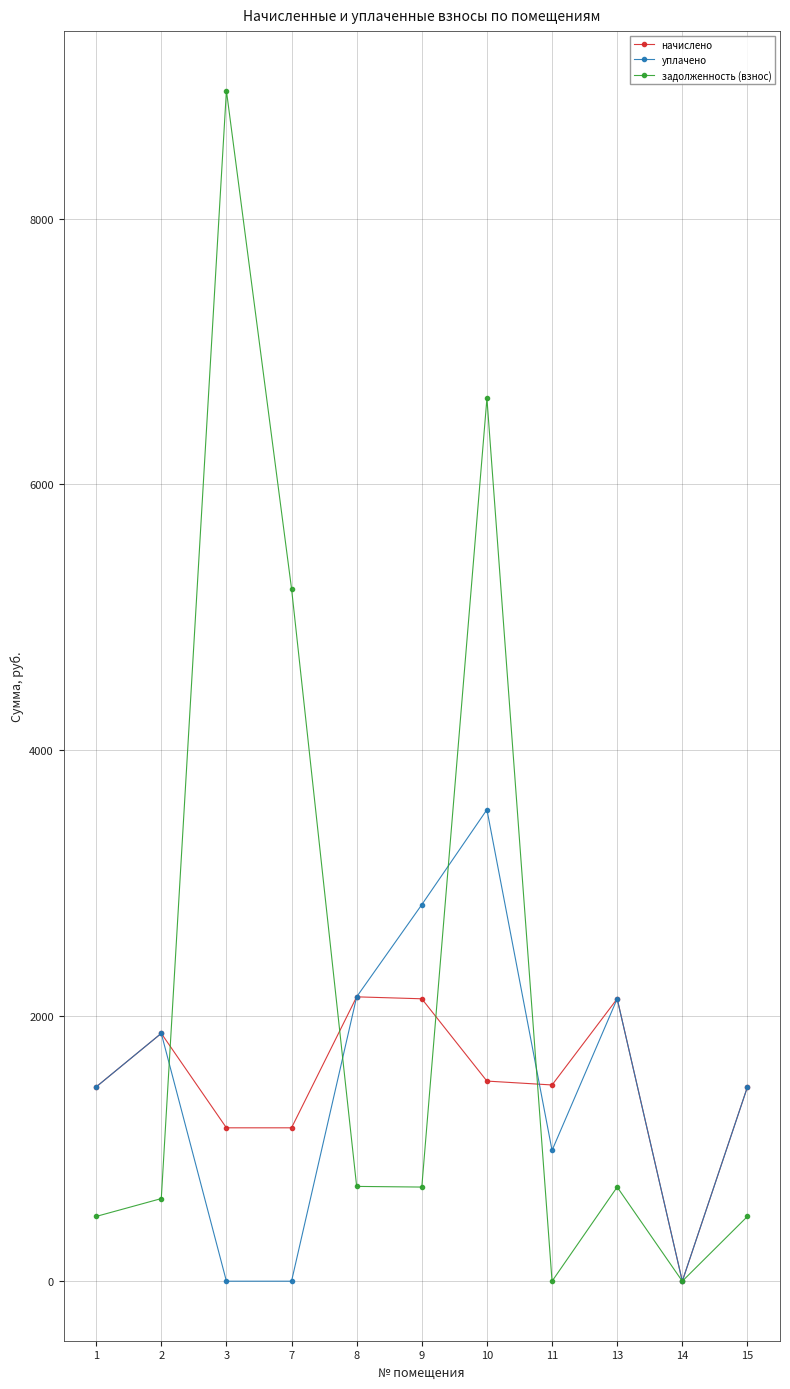

What is the difference between the second highest and second lowest values in the задолженность (взнос) series?

6646.5